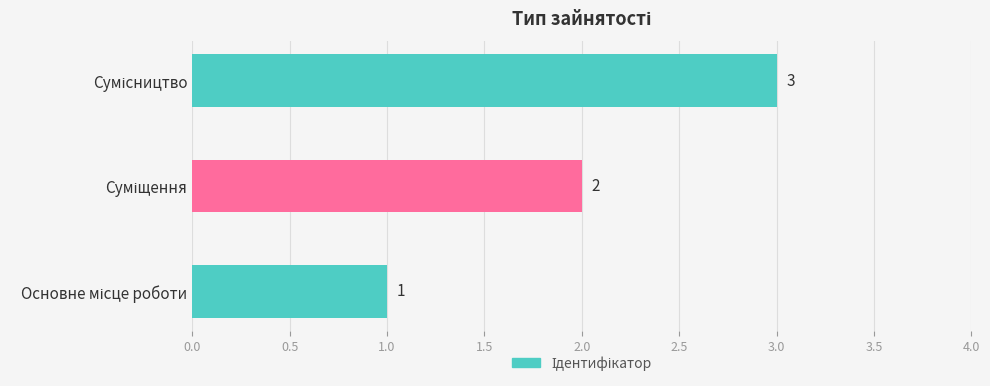

How many values are between 1 and 3?

3